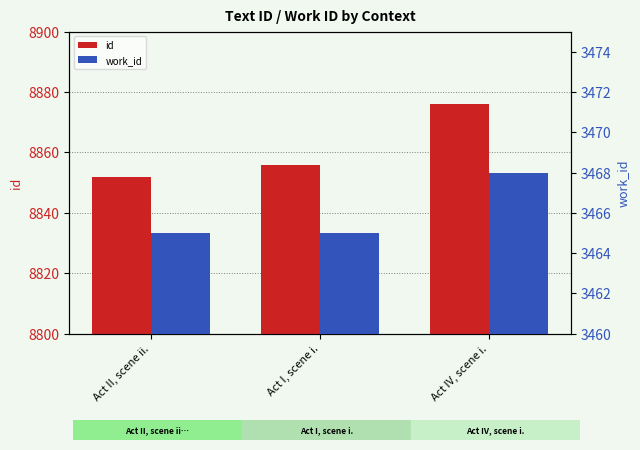

Which series has the widest spread of values?

id